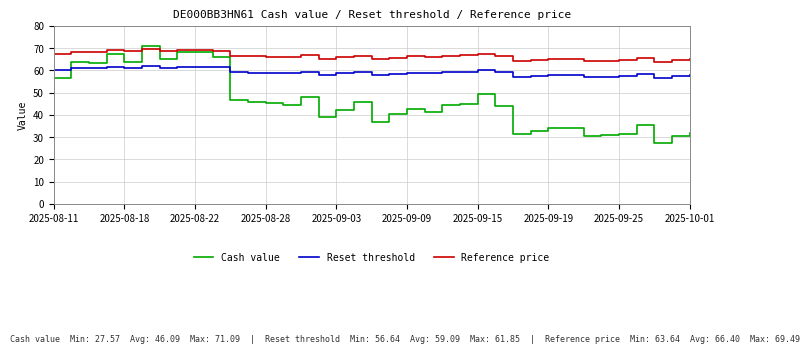

Which series has the widest spread of values?

Cash value